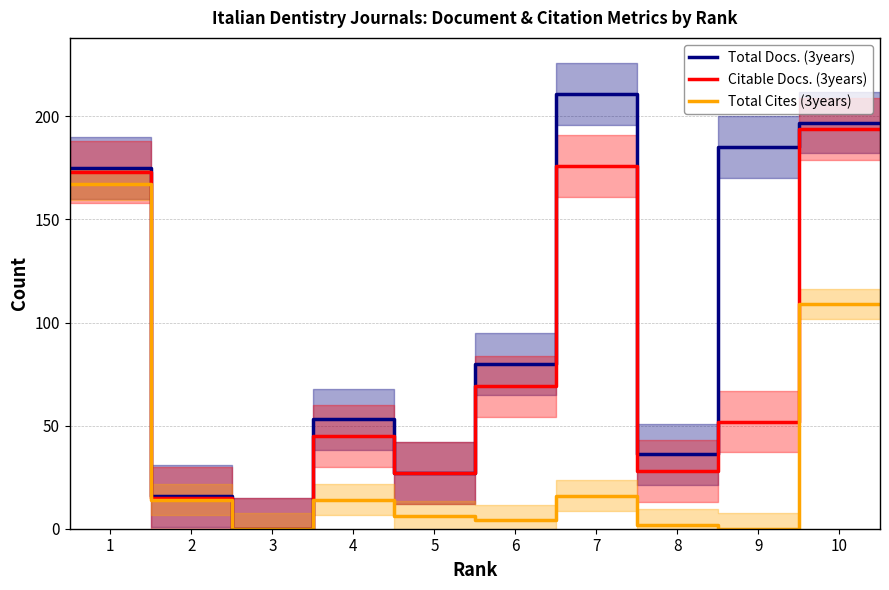

Rank the series by their maximum value, from lowest to highest.

Total Cites (3years), Citable Docs. (3years), Total Docs. (3years)